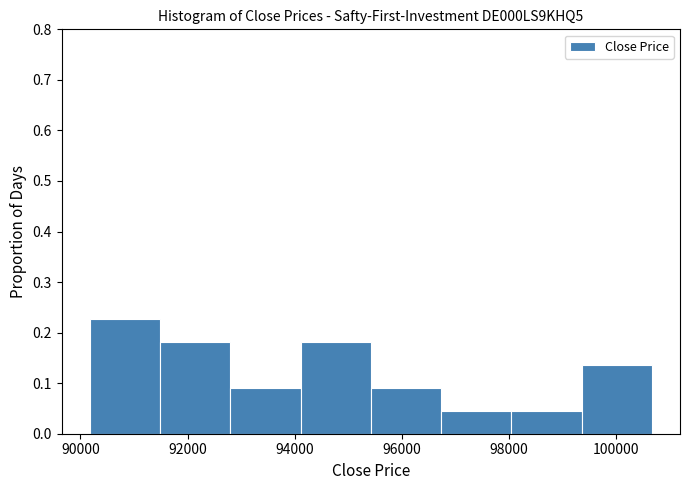

Reading left to right, list every bar in this chart as the range it spans on the x-axis followed by its height. Neither the bar edges nor the heights are printed on the chart, so give them approximately, as read against the axes.

90200 to 91400: 0.23
91400 to 92800: 0.18
92800 to 94200: 0.09
94200 to 95400: 0.18
95400 to 96800: 0.09
96800 to 98000: 0.05
98000 to 99400: 0.05
99400 to 100600: 0.14